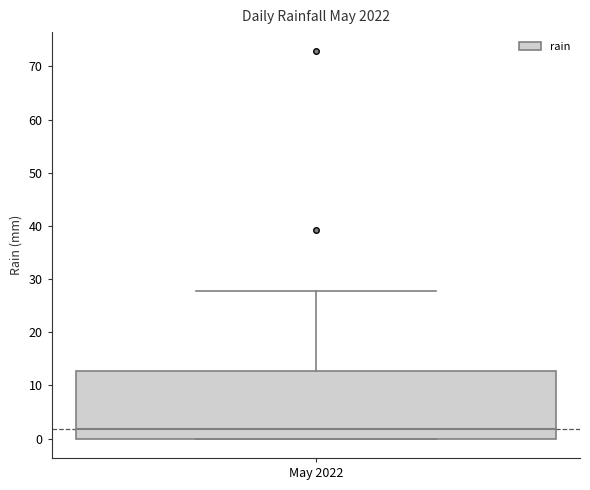

Where is the upper edge of the box for May 2022 on the y-axis? The values are not printed on the chart, so give them approximately, as read against the axis.

13